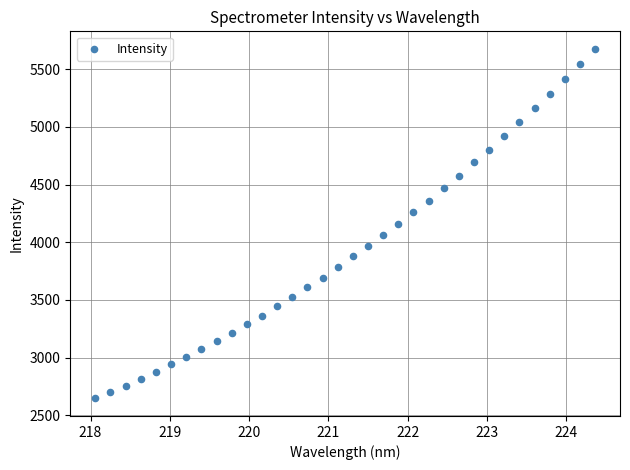

What is the range of Y values (max minus min)?

3030.7